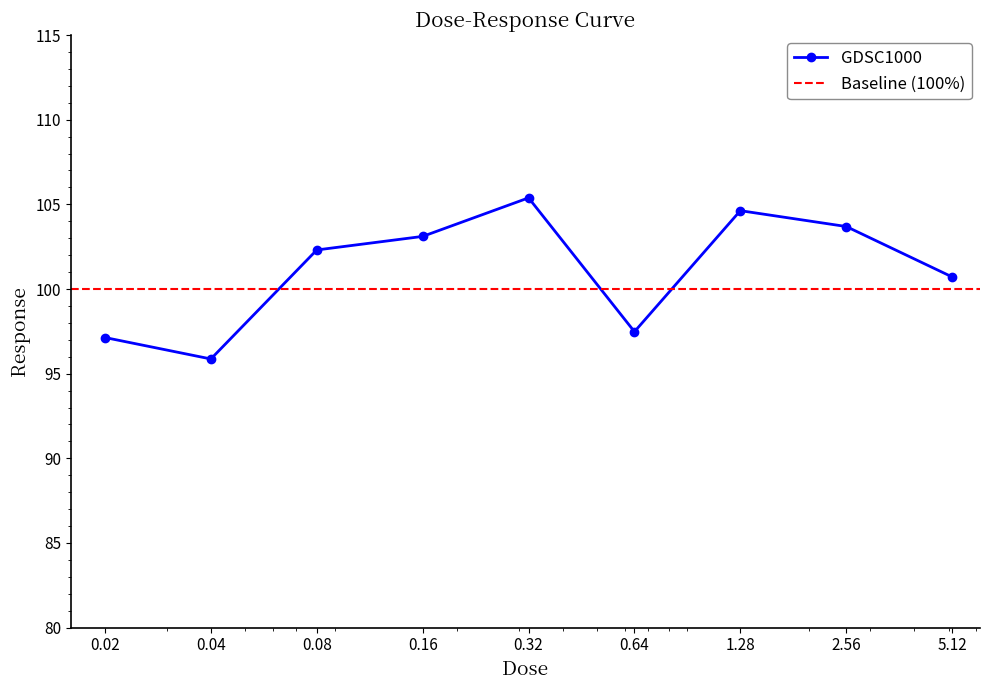

Count the number of data series in this chart.

1